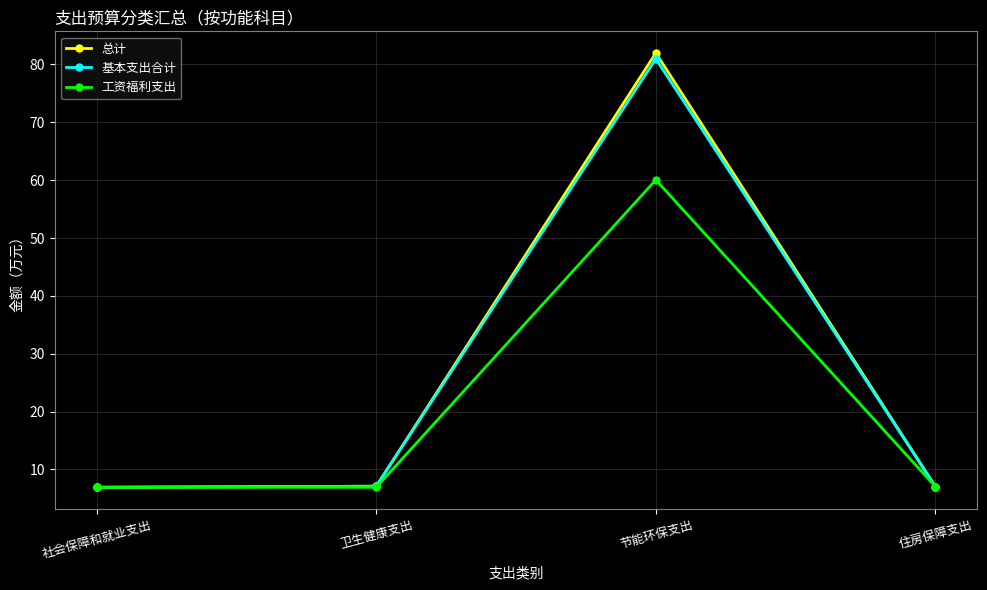

Read the 工资福利支出 value at 住房保障支出.

7.0